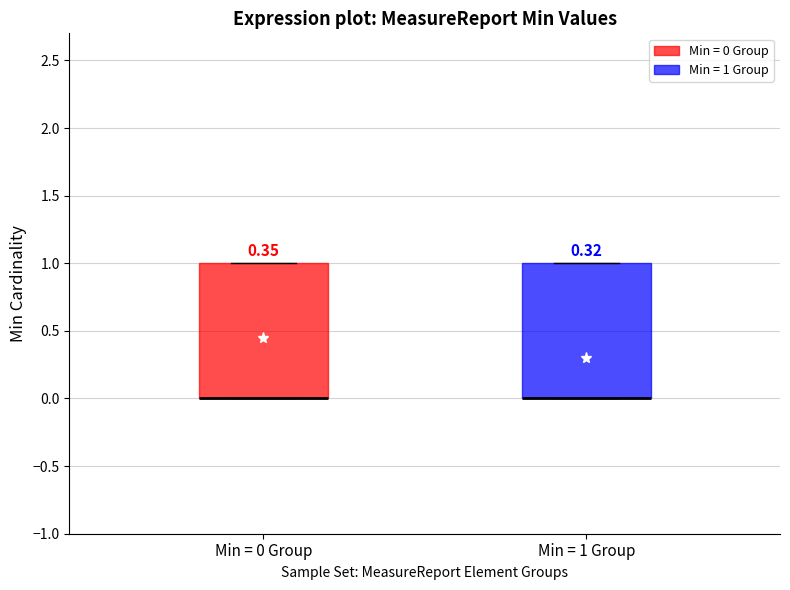

Reading left to right, read every box against the y-axis: the position of its median line, the range the box covers, and the ends of its whiskers. The values are not printed on the chart, so give them approximately, as read against the axis.

Min = 0 Group: median 0 (drawn on the box's lower edge), box 0 to 1, whiskers 0 to 1
Min = 1 Group: median 0 (drawn on the box's lower edge), box 0 to 1, whiskers 0 to 1